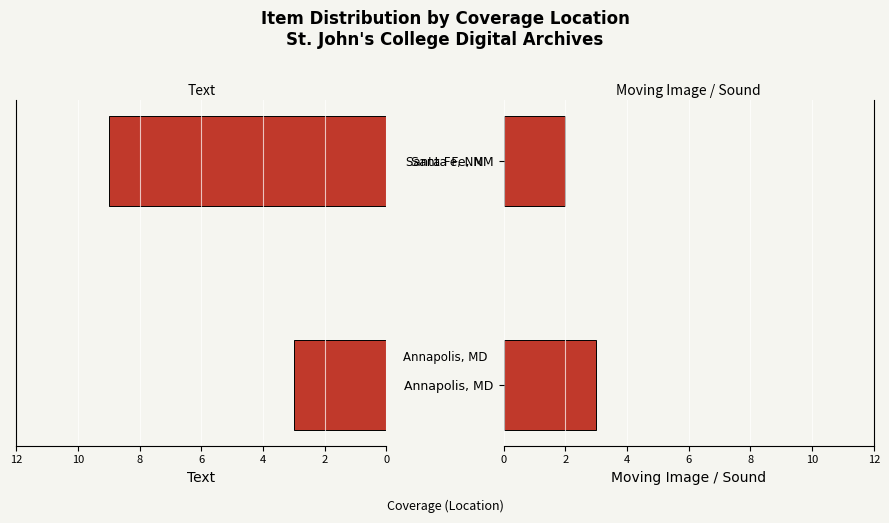

List the series in order of their overall mean, highest first.

Text, Moving Image / Sound